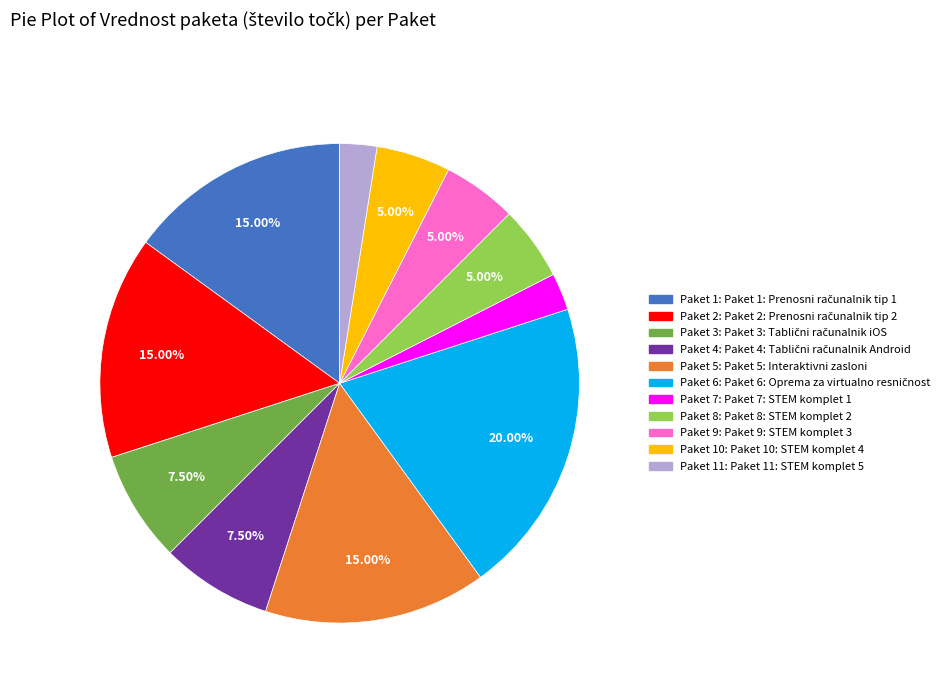

Count the number of slices in the pie.

11